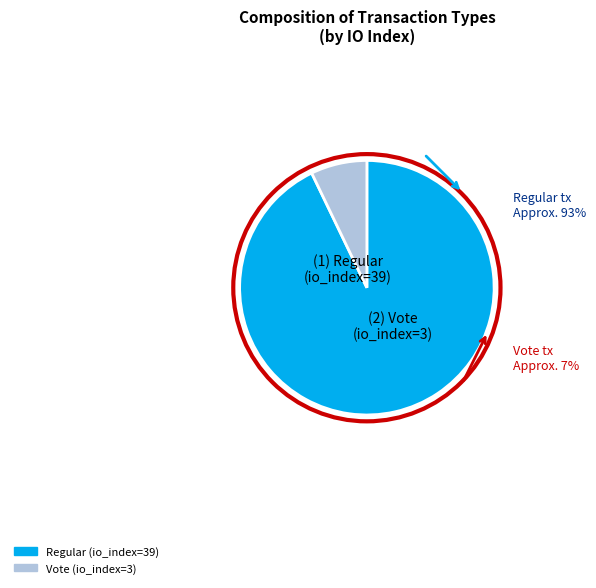

To the nearest percent, what is the combined percentage of Vote (io_index=3) and Regular (io_index=39)?

100%